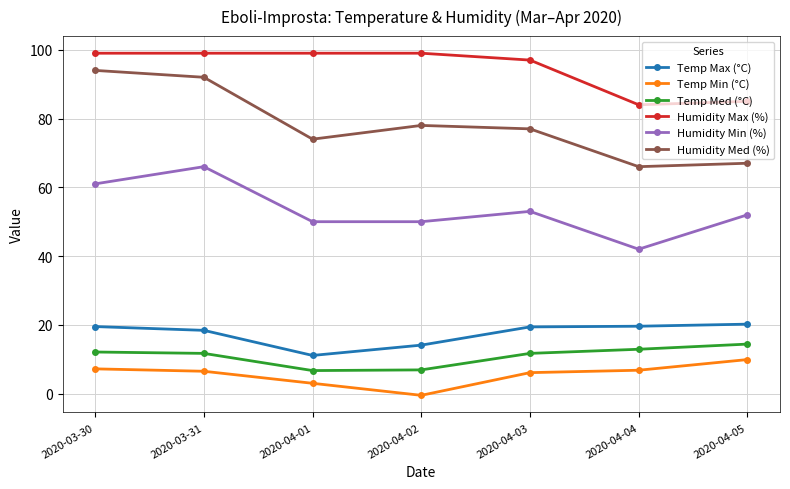

True or false: Humidity Max (%) and Temp Max (°C) intersect in this chart.

False